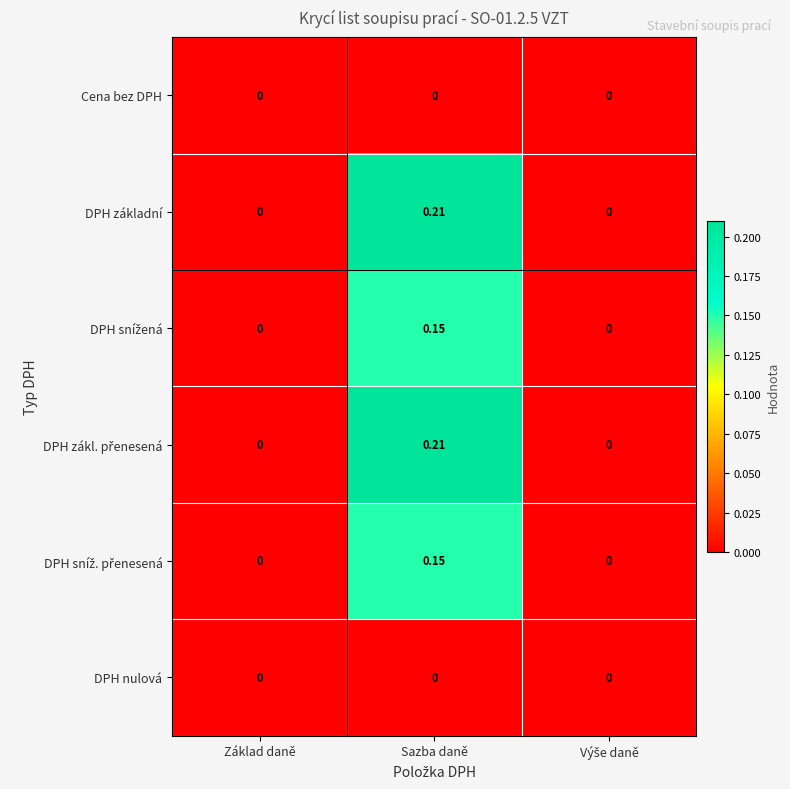

Is the value of DPH základní at Sazba daně greater than the value of DPH nulová at Základ daně?

Yes